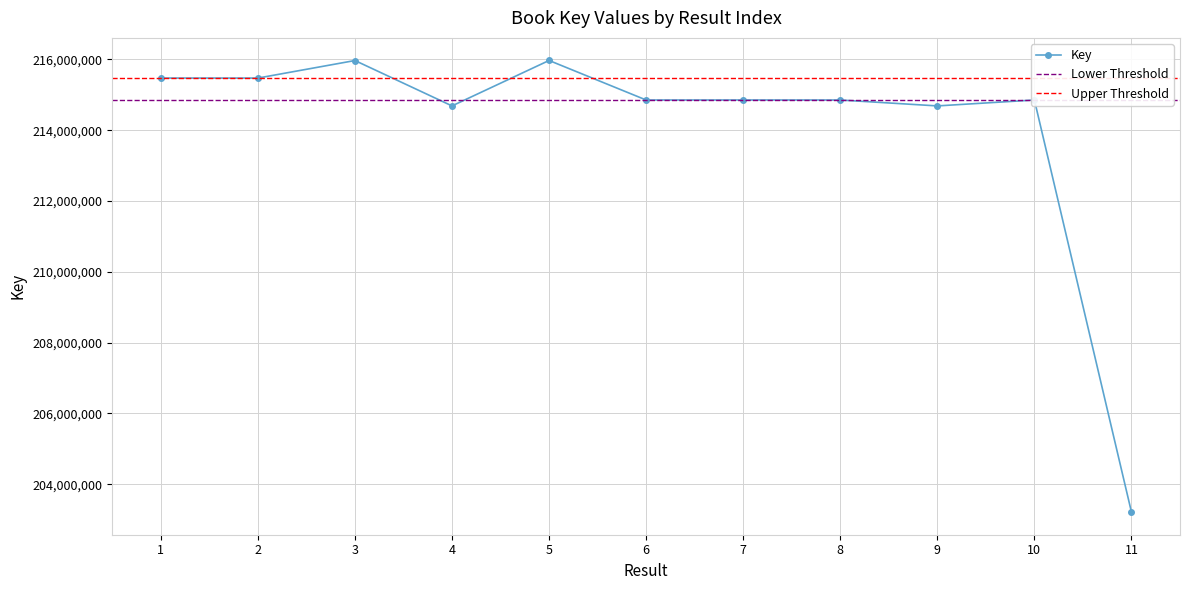

List the labels in order of value, largest first.

5, 3, 1, 2, 7, 6, 10, 8, 4, 9, 11